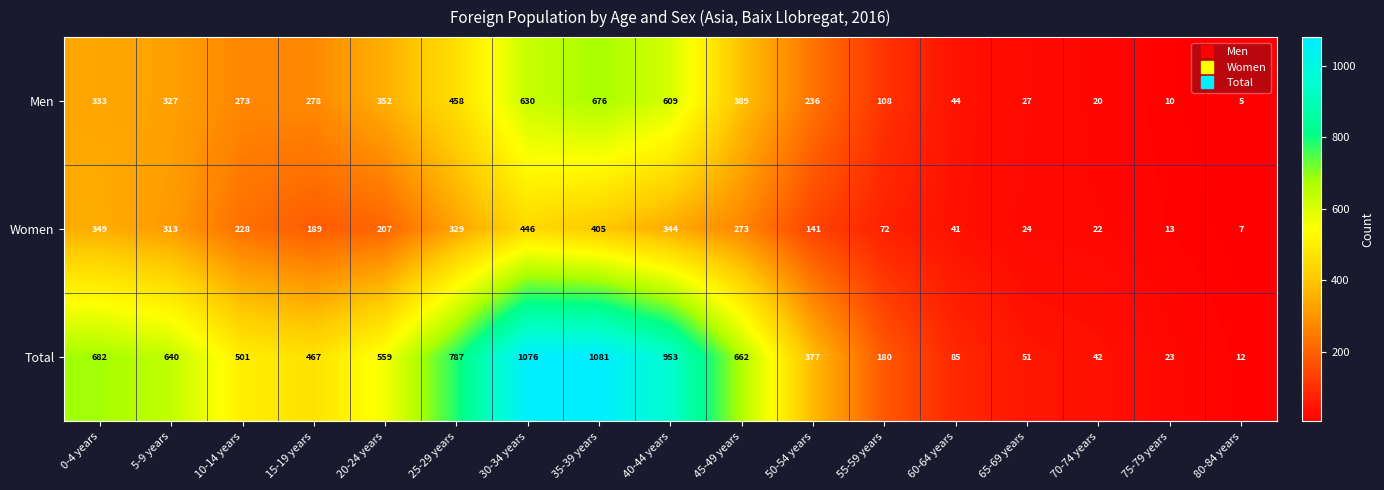

Which series has the largest total across all categories?

Total